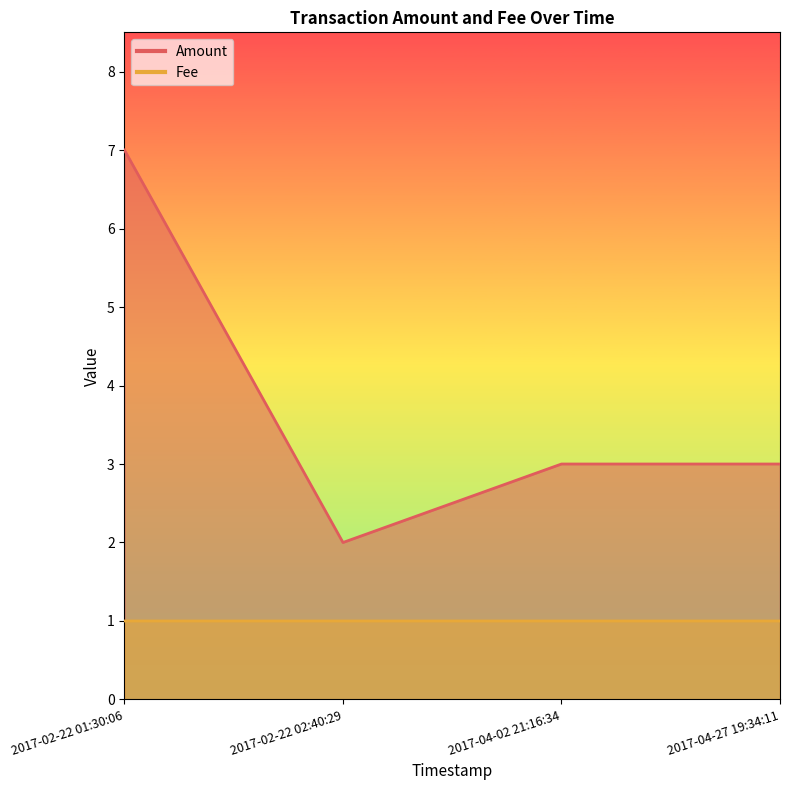

Which has a higher value, 2017-04-27 19:34:11 or 2017-02-22 01:30:06?

2017-02-22 01:30:06